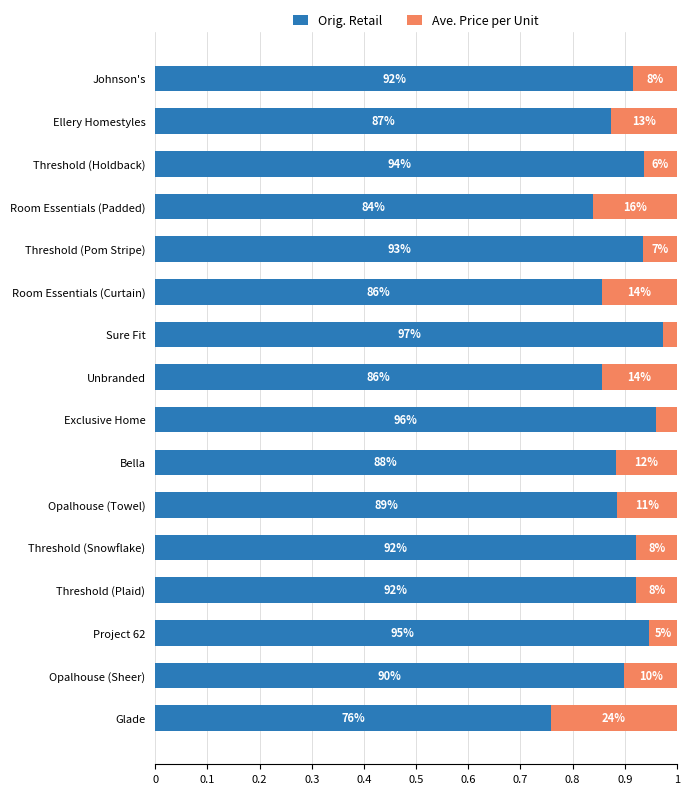

What position from the left is Threshold (Pom Stripe)?

5